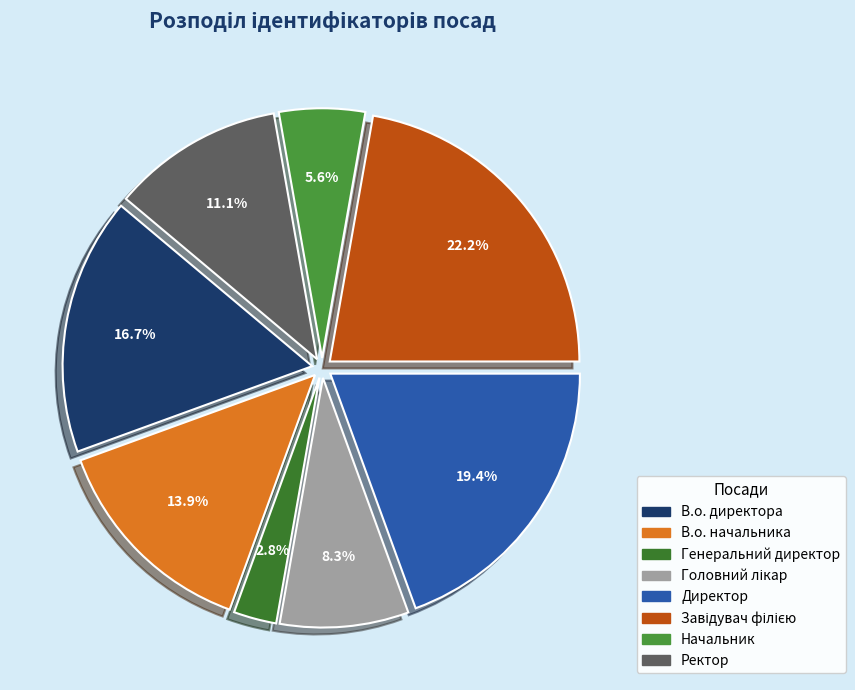

What is the smallest slice in the pie chart?

Генеральний директор